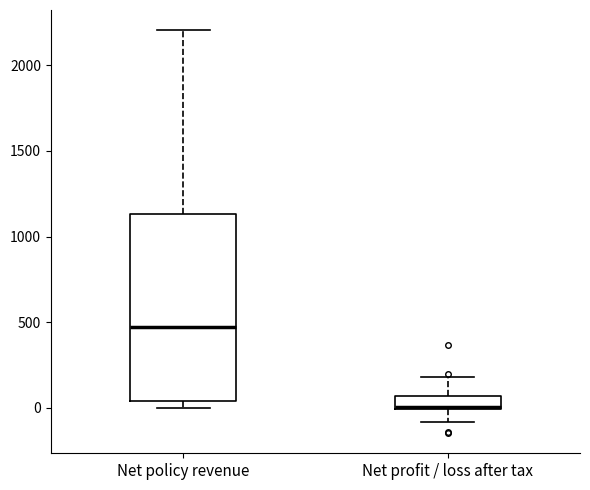

Comparing the boxes themselves (not the whiskers), which one is the tallest?

Net policy revenue